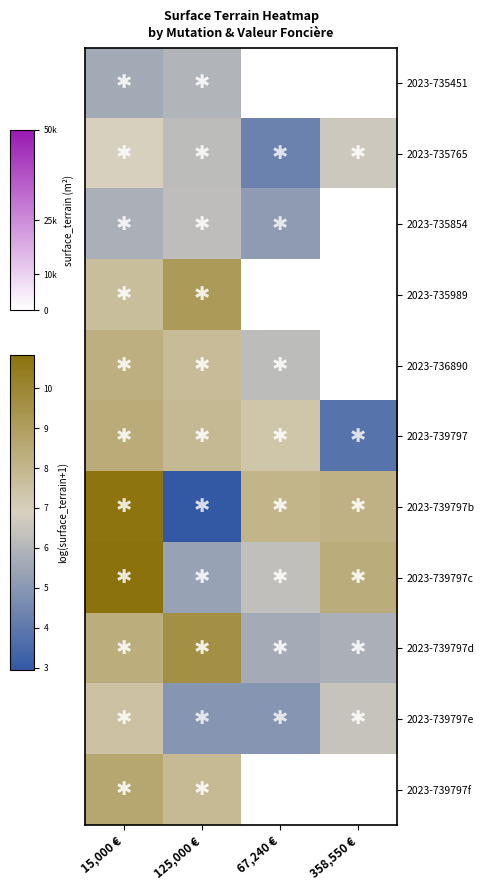

Which category has the highest value in the 2023-739797d series?

125,000 €